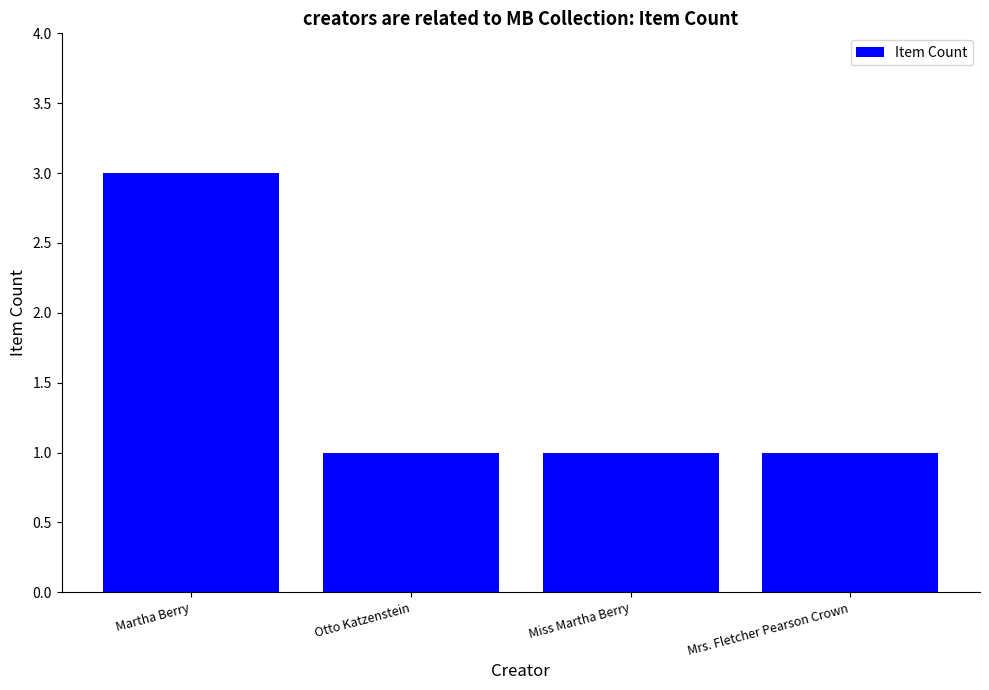

What is the label of the 4th bar from the left?

Mrs. Fletcher Pearson Crown